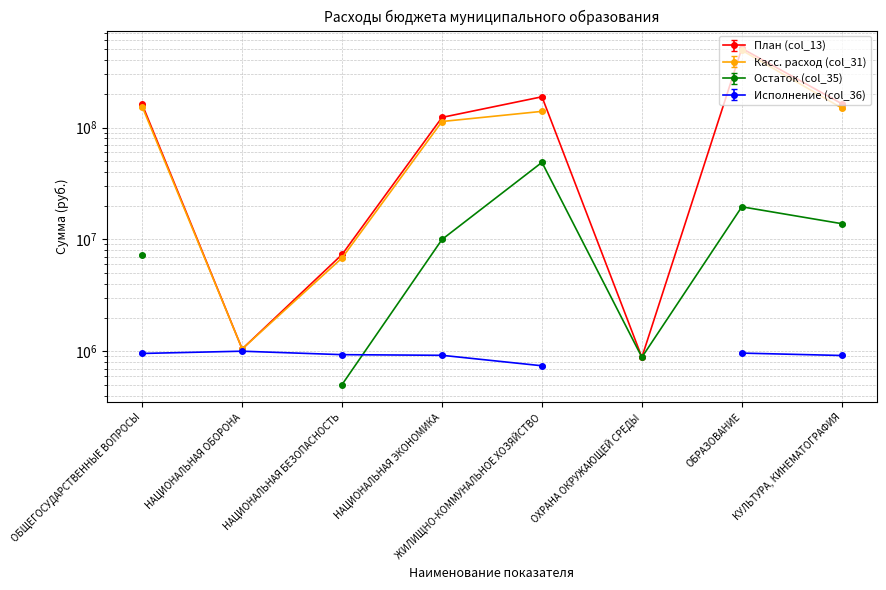

Reading left to right, what are all the values shown in this chart?

План (col_13): ОБЩЕГОСУДАРСТВЕННЫЕ ВОПРОСЫ=160716216.7	НАЦИОНАЛЬНАЯ ОБОРОНА=1046370.0	НАЦИОНАЛЬНАЯ БЕЗОПАСНОСТЬ=7328991.5	НАЦИОНАЛЬНАЯ ЭКОНОМИКА=123158201.5	ЖИЛИЩНО-КОММУНАЛЬНОЕ ХОЗЯЙСТВО=188291067.0	ОХРАНА ОКРУЖАЮЩЕЙ СРЕДЫ=882681.4	ОБРАЗОВАНИЕ=509899936.3	КУЛЬТУРА, КИНЕМАТОГРАФИЯ=163353204.8
Касс. расход (col_31): ОБЩЕГОСУДАРСТВЕННЫЕ ВОПРОСЫ=157501892.4	НАЦИОНАЛЬНАЯ ОБОРОНА=1025442.6	НАЦИОНАЛЬНАЯ БЕЗОПАСНОСТЬ=7182411.7	НАЦИОНАЛЬНАЯ ЭКОНОМИКА=120695037.5	ЖИЛИЩНО-КОММУНАЛЬНОЕ ХОЗЯЙСТВО=184525245.7	ОХРАНА ОКРУЖАЮЩЕЙ СРЕДЫ=865027.8	ОБРАЗОВАНИЕ=499701937.6	КУЛЬТУРА, КИНЕМАТОГРАФИЯ=160086140.7